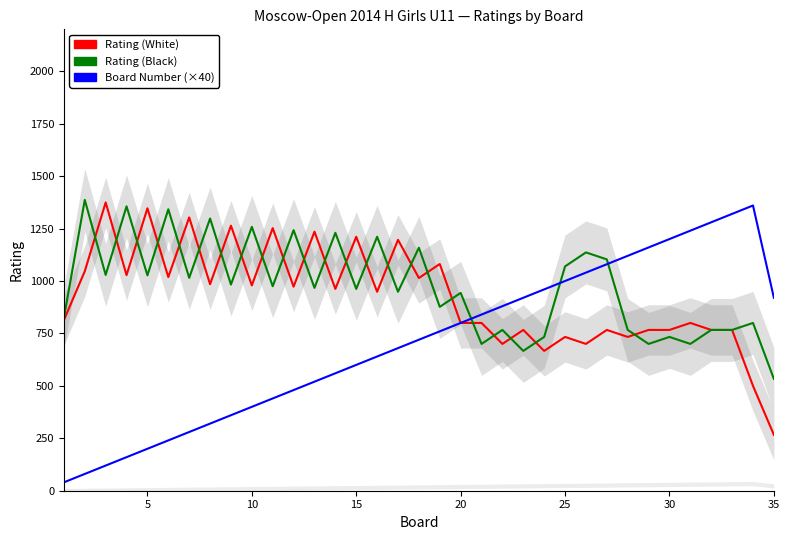

Reading left to right, extract all data points from this chart.

Rating (White): 813.3	1046.7	1374.7	1028.0	1346.7	1018.7	1303.3	984.7	1263.7	979.0	1252.0	973.0	1235.3	962.3	1211.0	948.7	1196.3	1014.3	1081.0	800.0	800.0	700.0	766.7	666.7	733.3	700.0	766.7	733.3	766.7	766.7	800.0	766.7	766.7	500.0	266.7
Rating (Black): 824.3	1386.7	1029.0	1356.0	1027.0	1342.0	1015.0	1298.0	983.0	1258.0	975.0	1242.3	967.3	1229.7	962.3	1211.0	948.7	1158.7	876.7	943.3	700.0	766.7	666.7	733.3	1069.7	1136.3	1103.0	766.7	700.0	733.3	700.0	766.7	766.7	800.0	533.3
Board Number (×40): 40.0	80.0	120.0	160.0	200.0	240.0	280.0	320.0	360.0	400.0	440.0	480.0	520.0	560.0	600.0	640.0	680.0	720.0	760.0	800.0	840.0	880.0	920.0	960.0	1000.0	1040.0	1080.0	1120.0	1160.0	1200.0	1240.0	1280.0	1320.0	1360.0	920.0